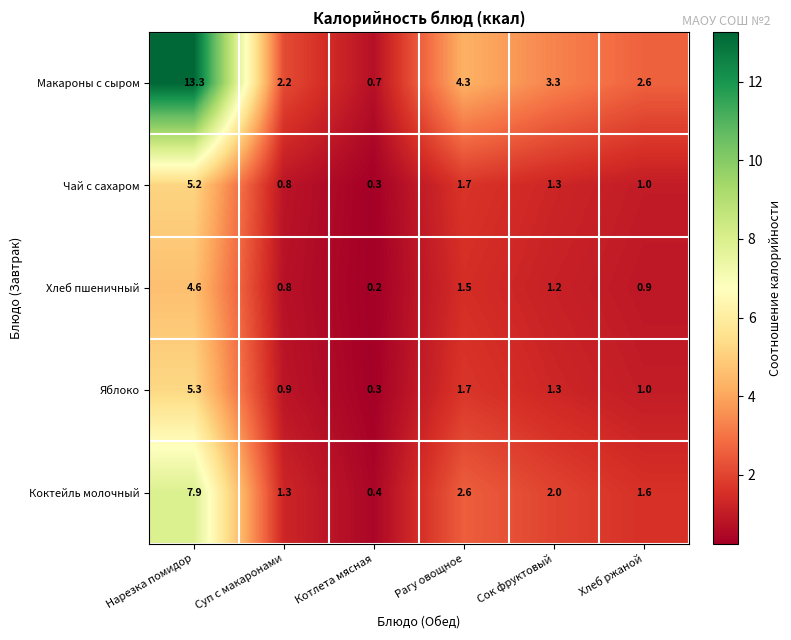

Reading right to left, extract all data points from this chart.

Макароны с сыром: 2.6	3.3	4.3	0.7	2.2	13.3
Чай с сахаром: 1.0	1.3	1.7	0.3	0.8	5.2
Хлеб пшеничный: 0.9	1.2	1.5	0.2	0.8	4.6
Яблоко: 1.0	1.3	1.7	0.3	0.9	5.3
Коктейль молочный: 1.6	2.0	2.6	0.4	1.3	7.9